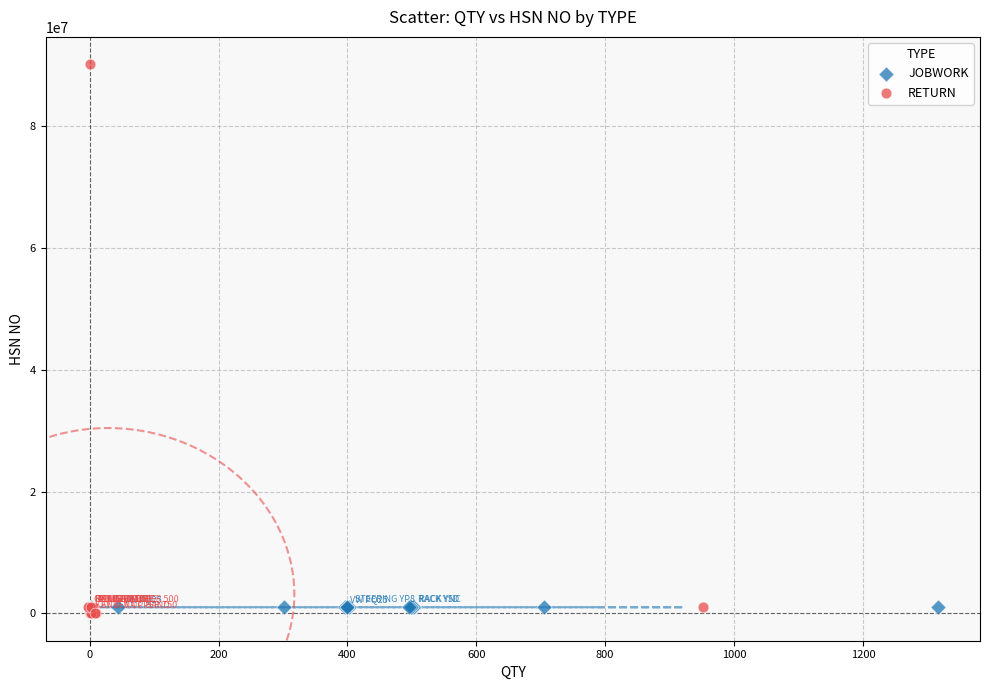

Which series has the widest spread of Y values?

RETURN